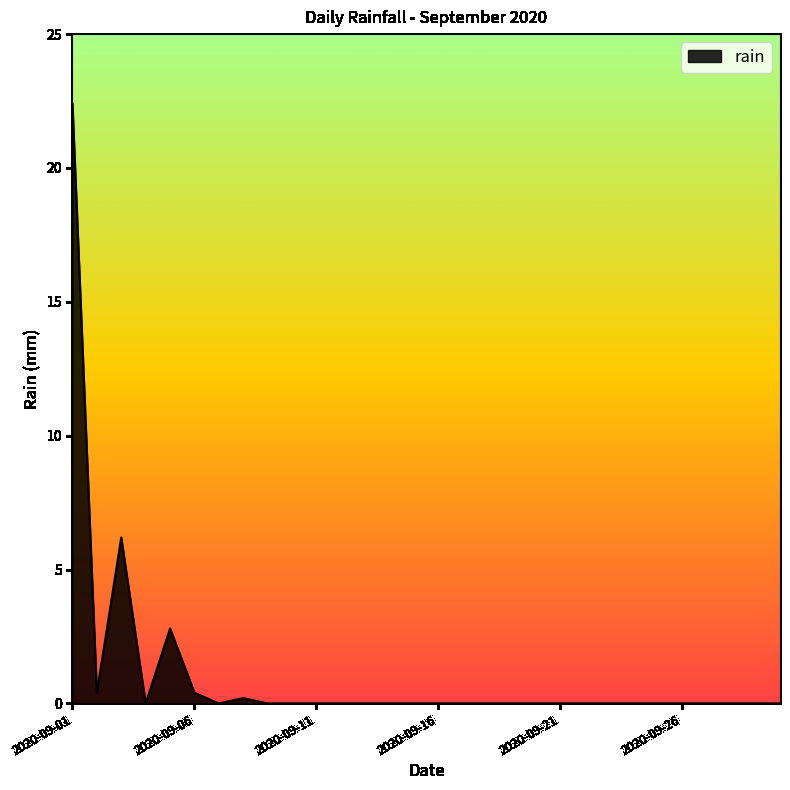

What is the maximum value shown in the chart?

22.4